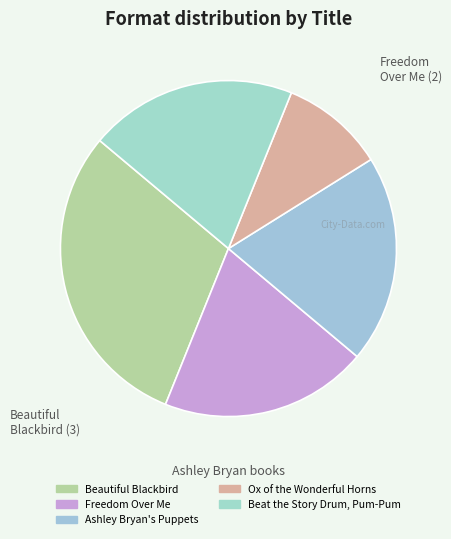

To the nearest percent, what is the difference between the largest and smallest slice percentages?

20%